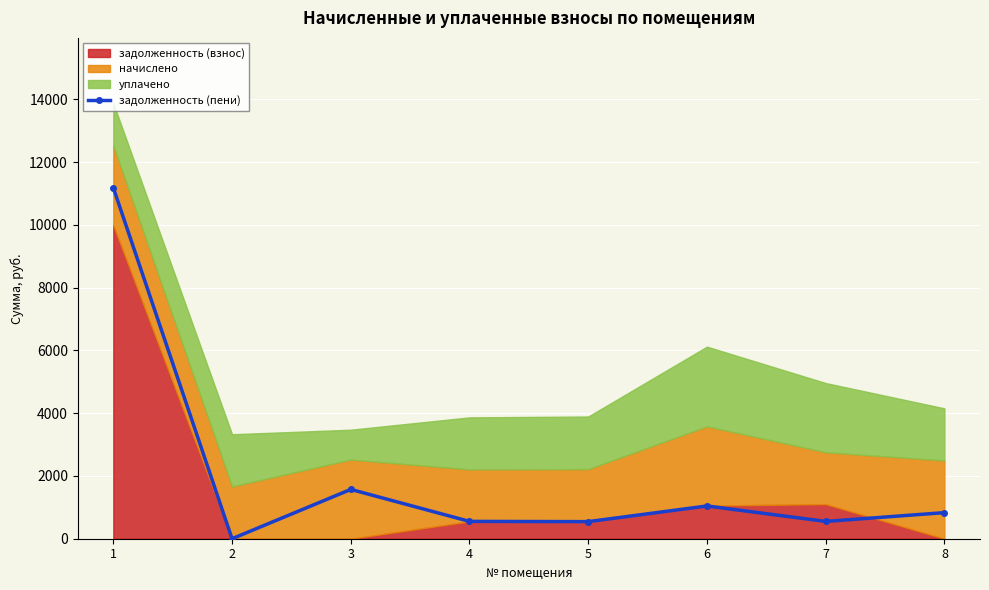

What is the sum of the values at 7 and 1?

11732.3